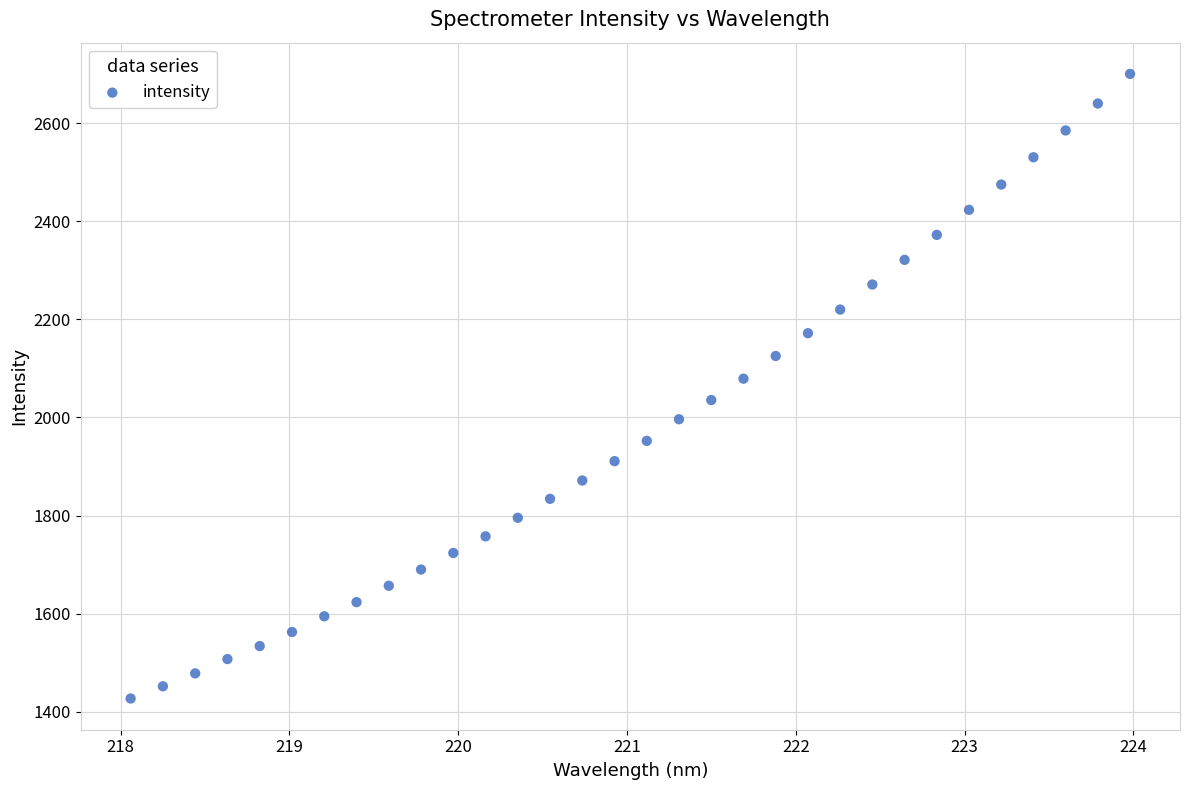

What is the range of X values (max minus min)?

5.9